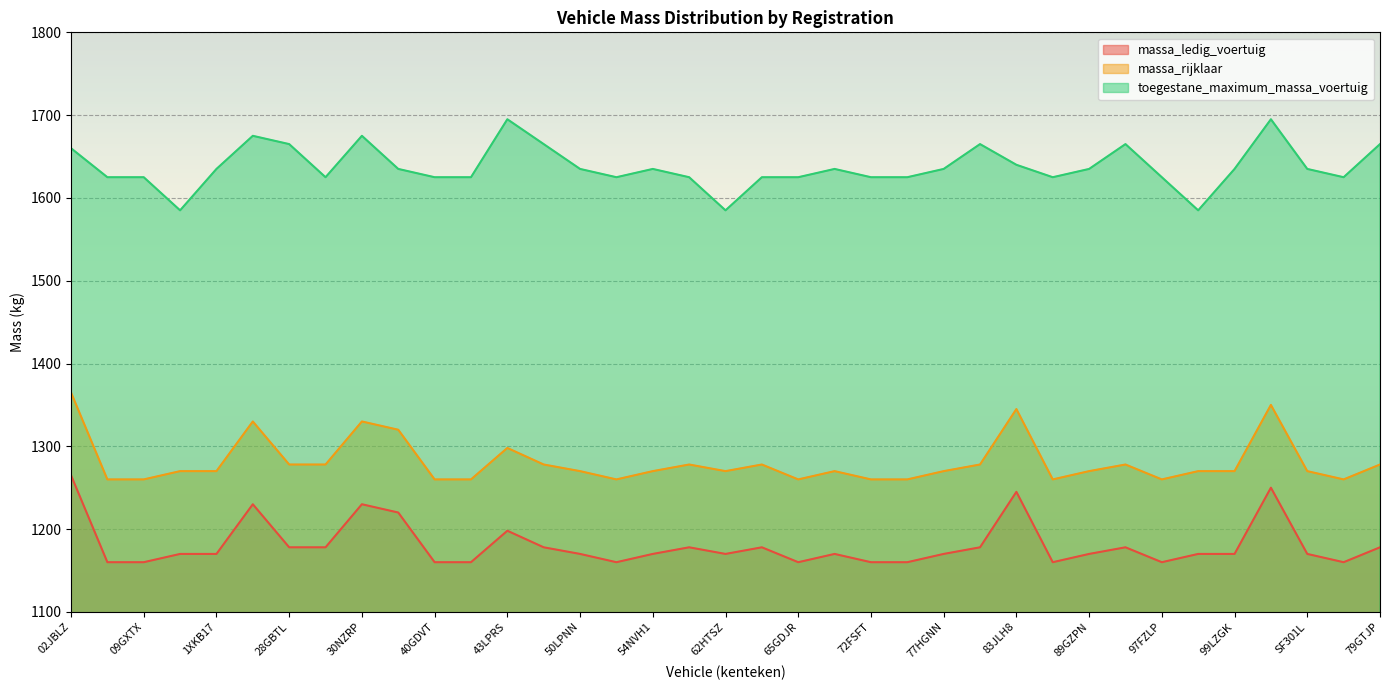

True or false: toegestane_maximum_massa_voertuig and massa_ledig_voertuig cross at least once.

False